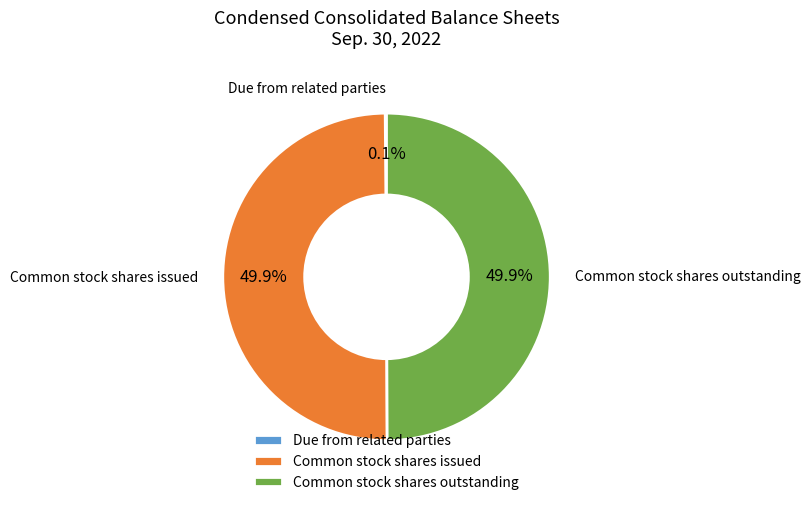

Approximately how many times larger is the value at Common stock shares issued compared to Common stock shares outstanding?

1.0